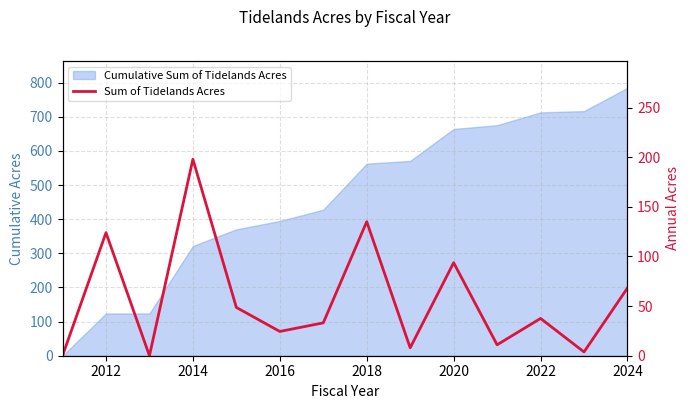

What is the average value?

56.1